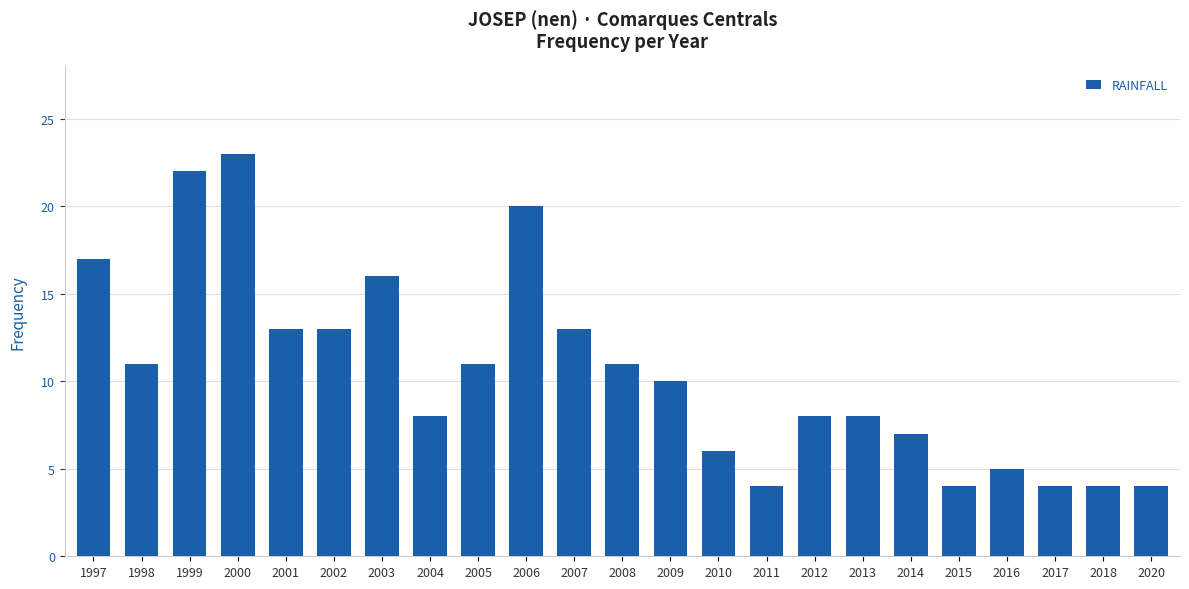

How many series are shown in this chart?

1